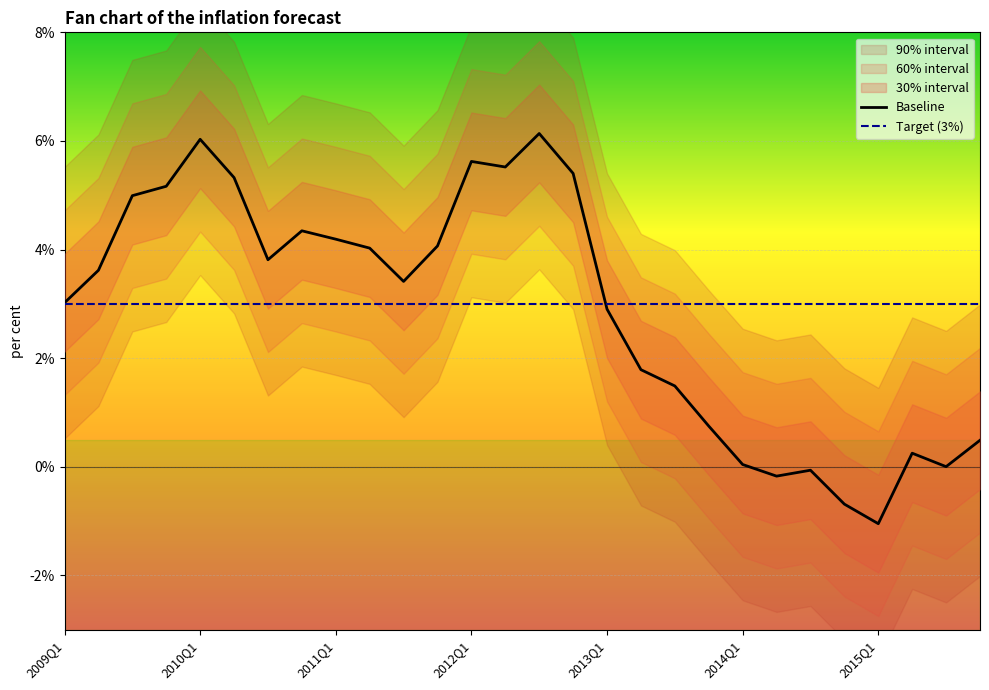

What is the difference between the maximum and second lowest values in the Baseline series?

6.8